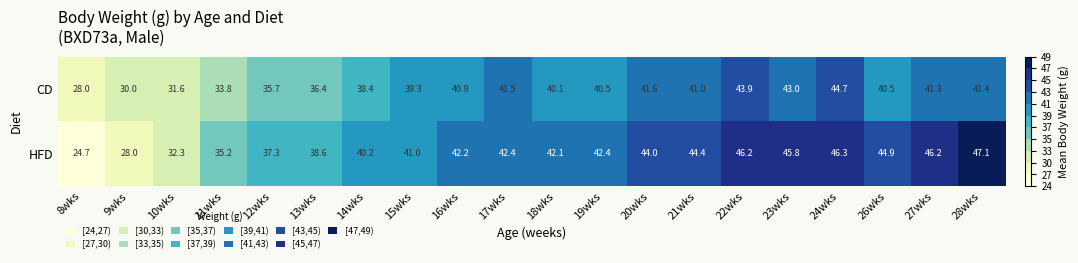

Which series has the largest range (max minus min)?

HFD